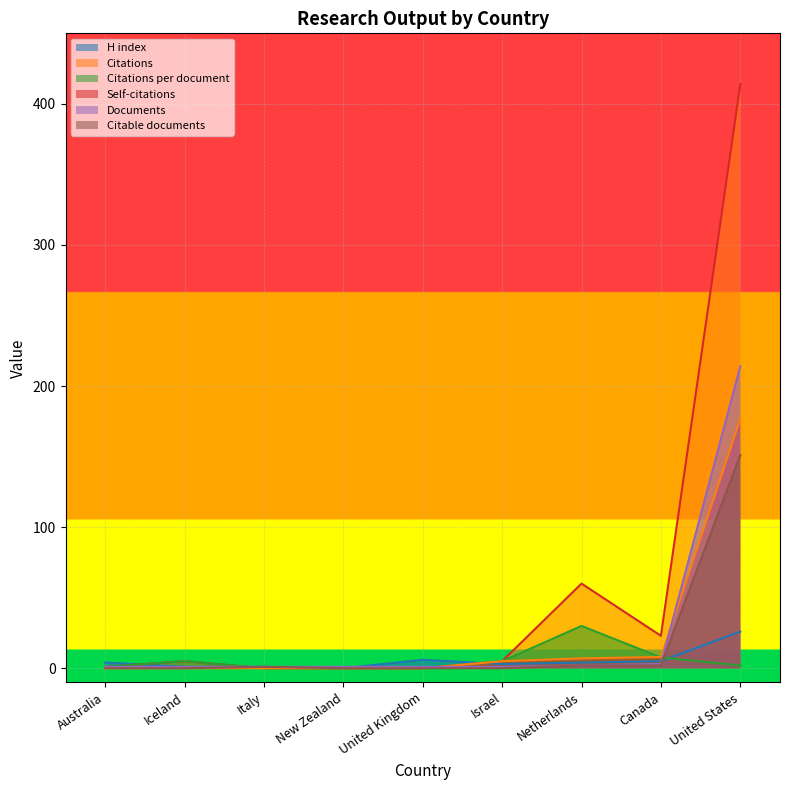

The value of H index at Iceland is 1.0. True or false?

True